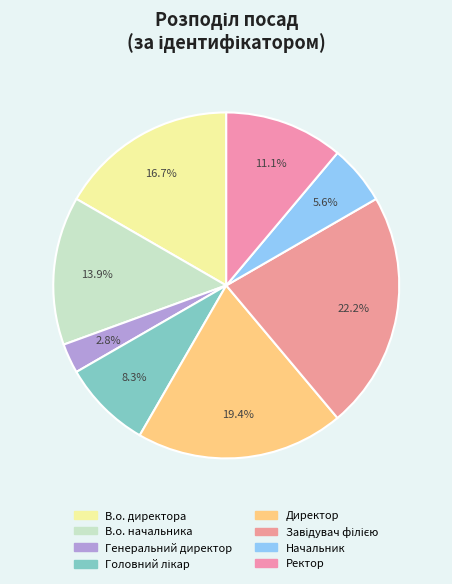

Is В.о. начальника the majority of the pie?

No